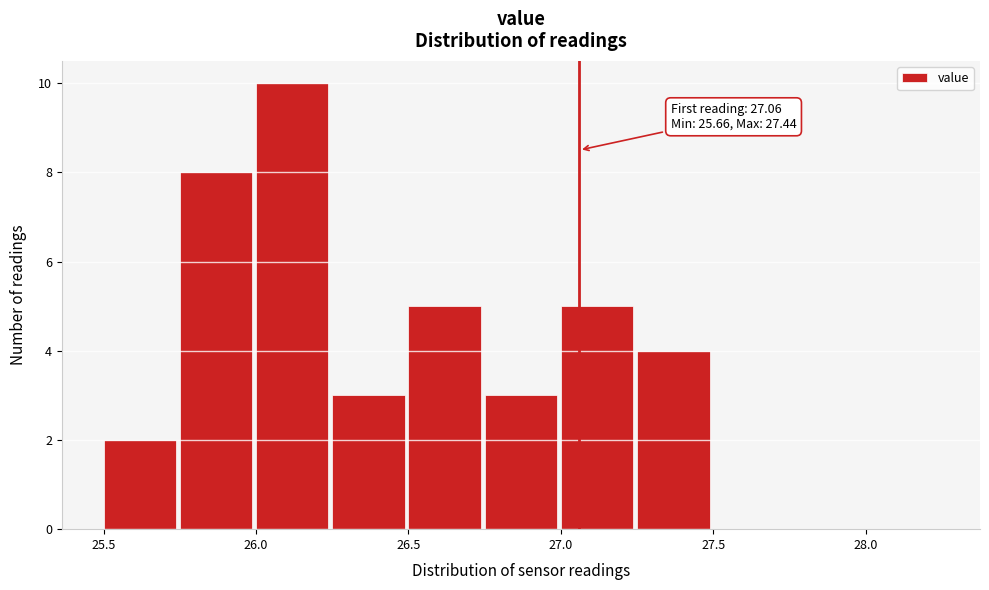

Over which range of the x-axis is the bar tallest?

26.00 to 26.25